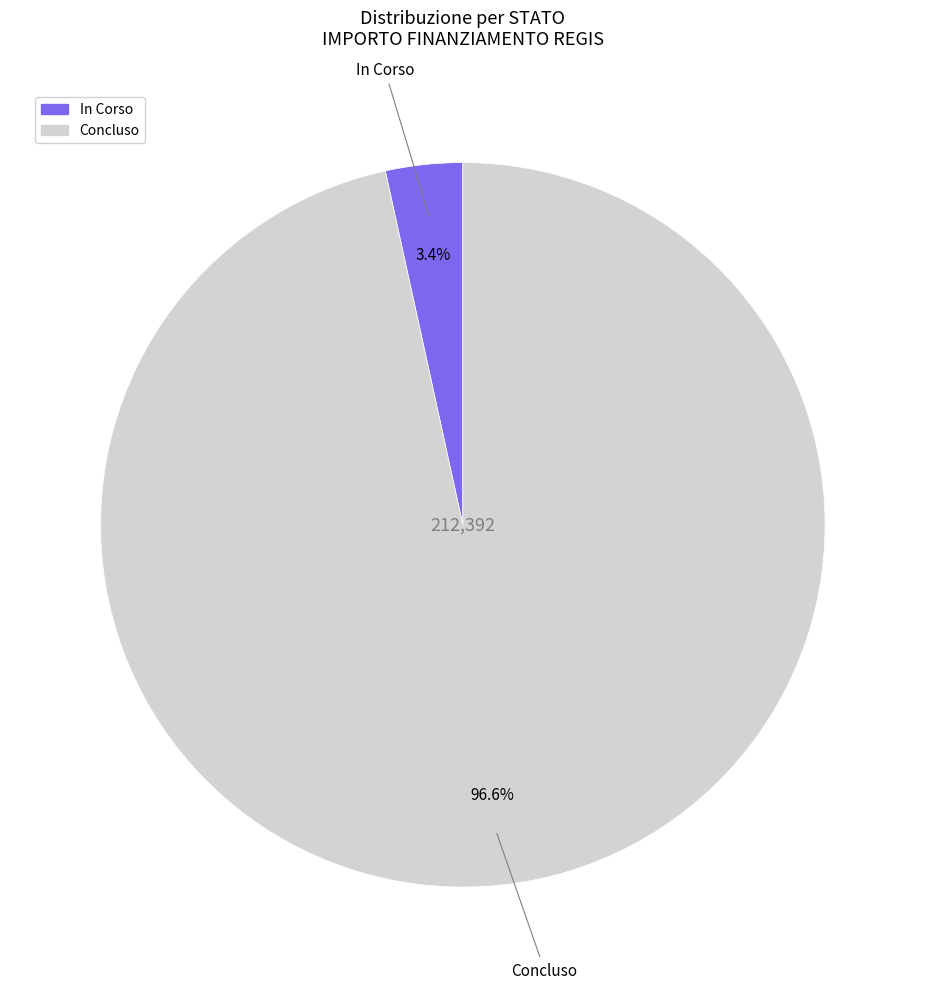

Does Concluso represent more than half of the total?

Yes